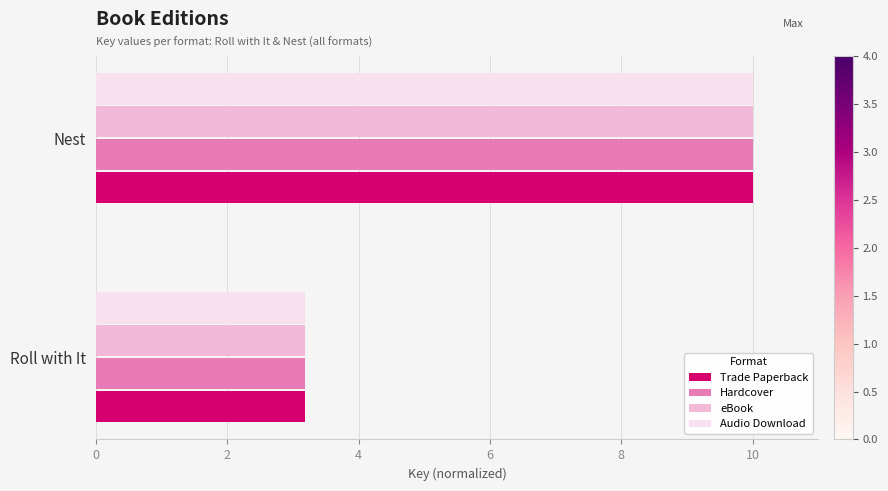

At which label is eBook closest to 6?

Roll with It